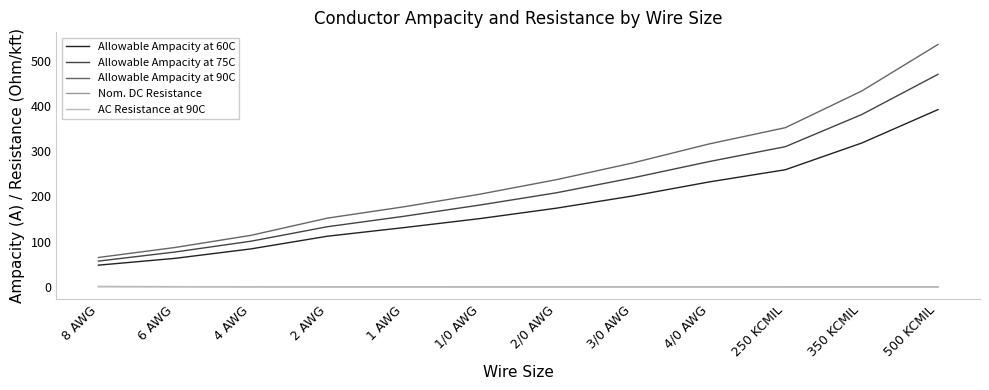

At which category is the sum across all series the highest?

500 KCMIL